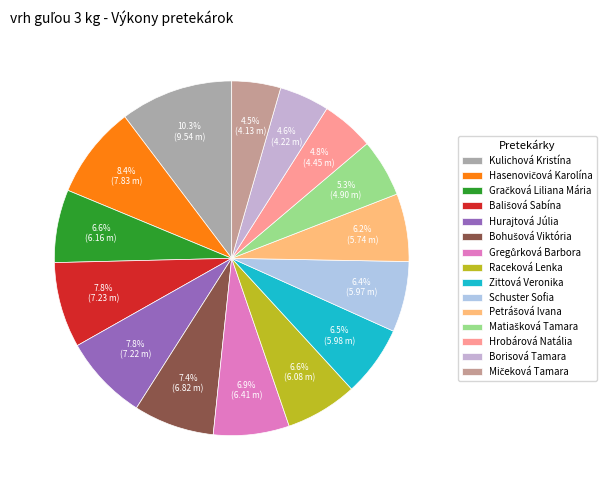

How many segments does this pie chart have?

15